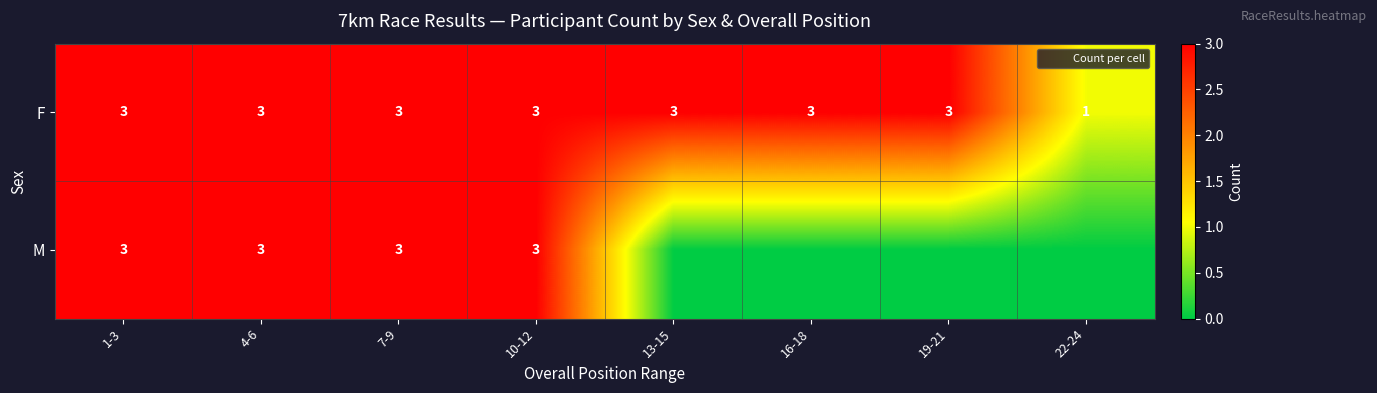

Rank the series by their average value, from highest to lowest.

F, M